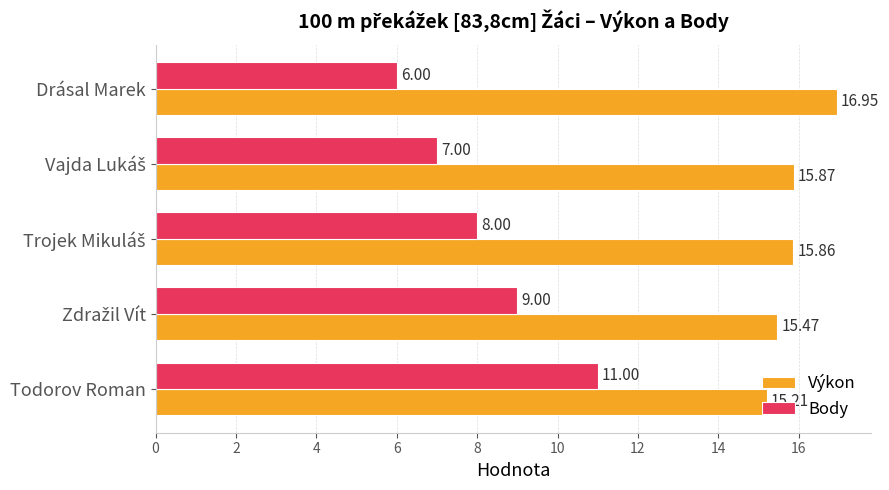

At how many categories does at least one series exceed 14?

5